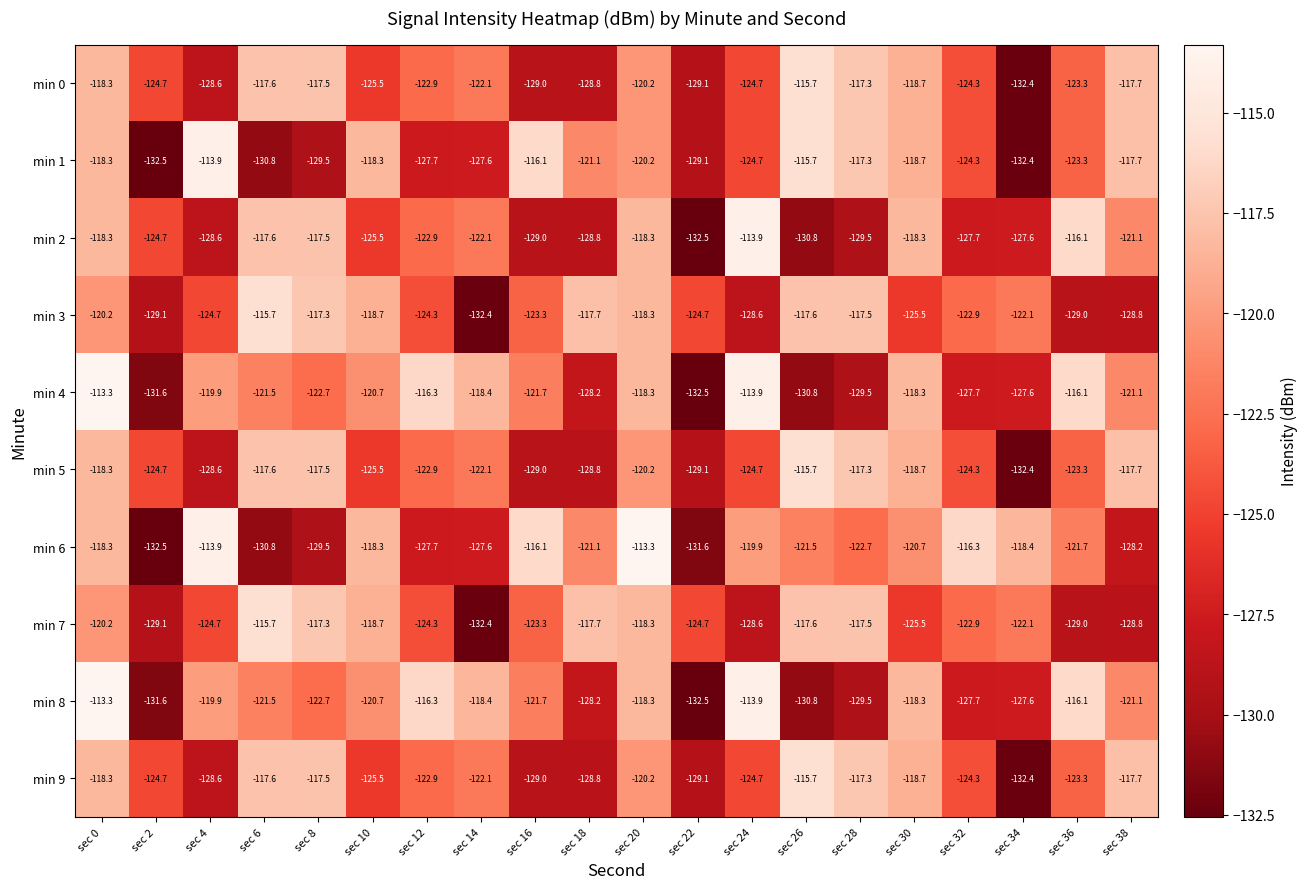

Which category has the highest value in the min 4 series?

sec 0